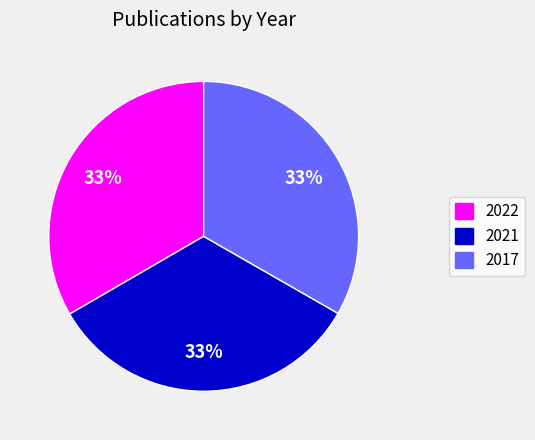

How many segments does this pie chart have?

3